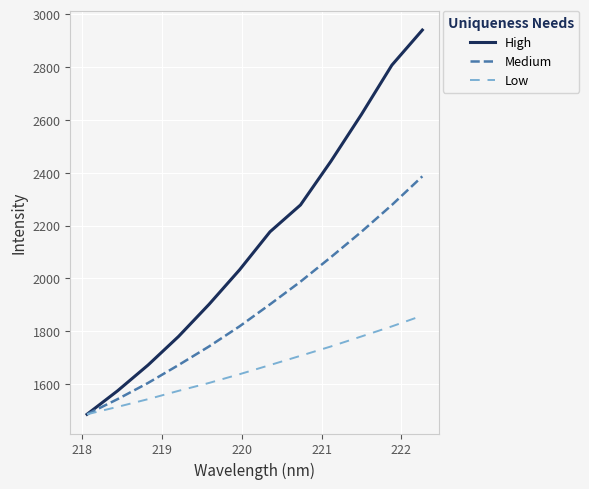

What is the highest value of the Medium series?

2386.6